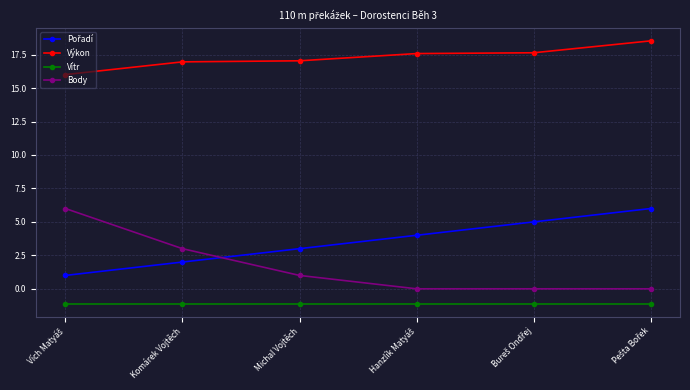

What is the difference between the second highest and minimum values in the Body series?

3.0